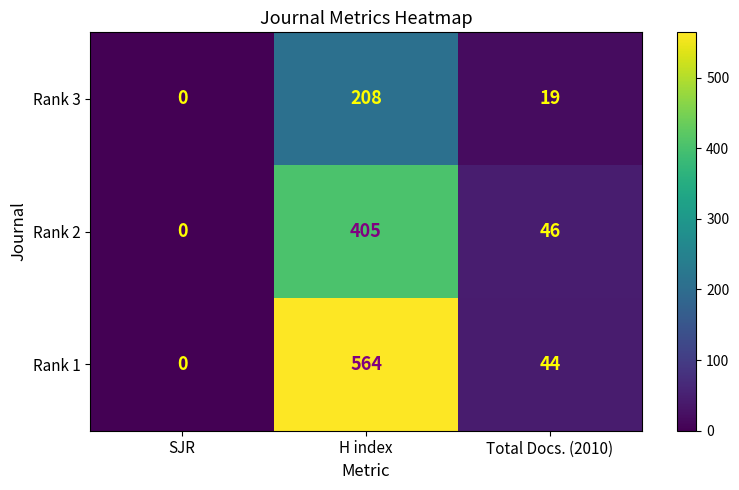

Which series has the largest total across all categories?

Rank 1